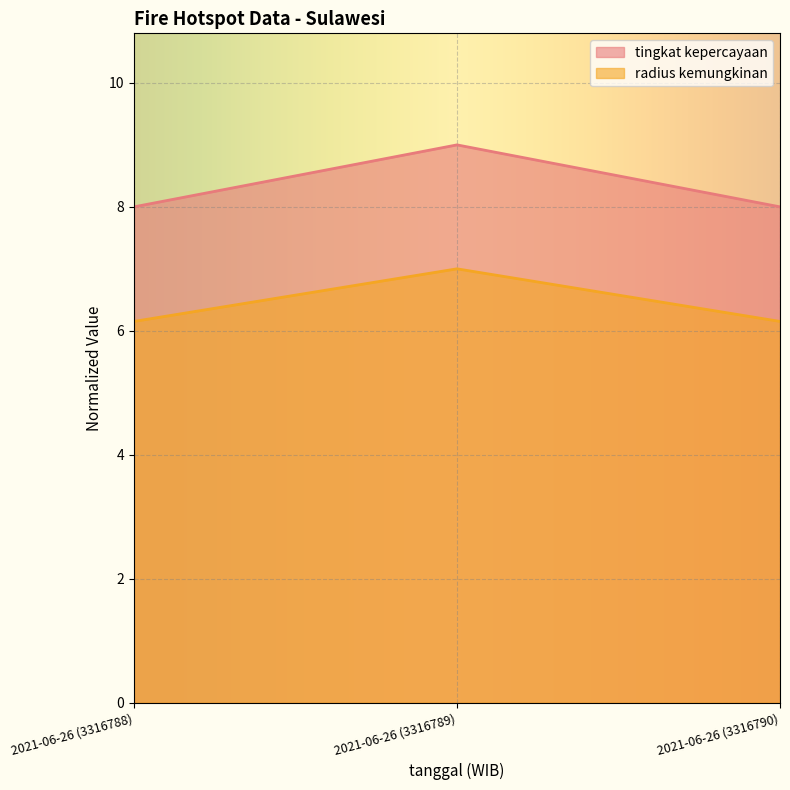

Reading left to right, what are all the values shown in this chart?

tingkat kepercayaan: 2021-06-26 (3316788)=8.0	2021-06-26 (3316789)=9.0	2021-06-26 (3316790)=8.0
radius kemungkinan: 2021-06-26 (3316788)=6.2	2021-06-26 (3316789)=7.0	2021-06-26 (3316790)=6.2